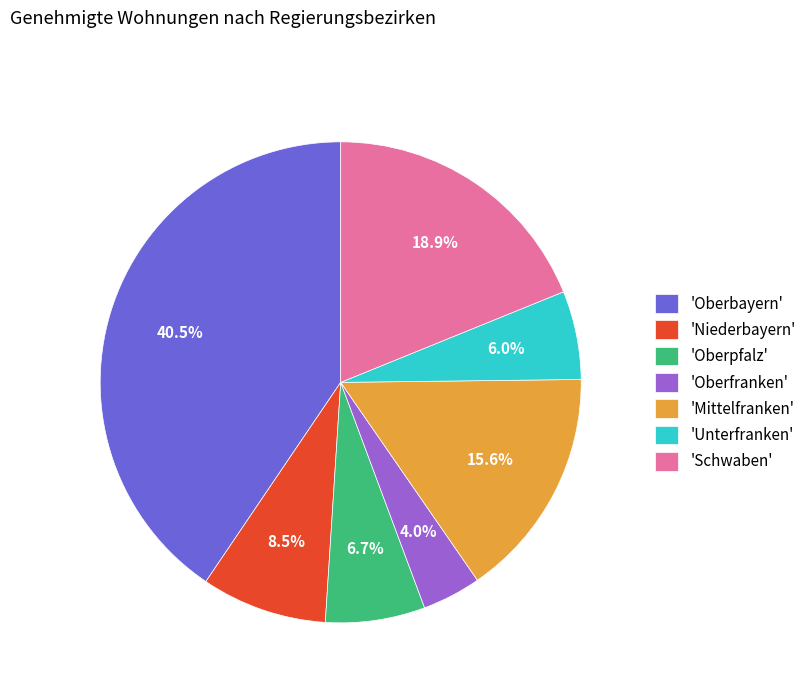

Combined, do 'Niederbayern' and 'Mittelfranken' account for over 50%?

No